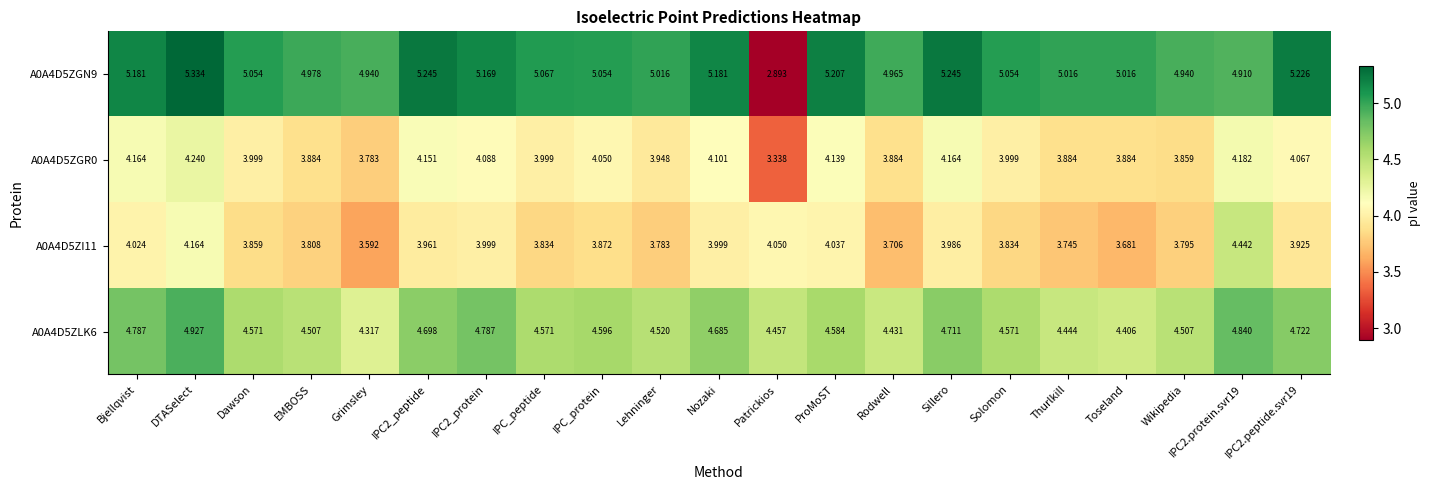

Is the value of A0A4D5ZGR0 at Rodwell greater than the value of A0A4D5ZLK6 at IPC2_peptide?

No